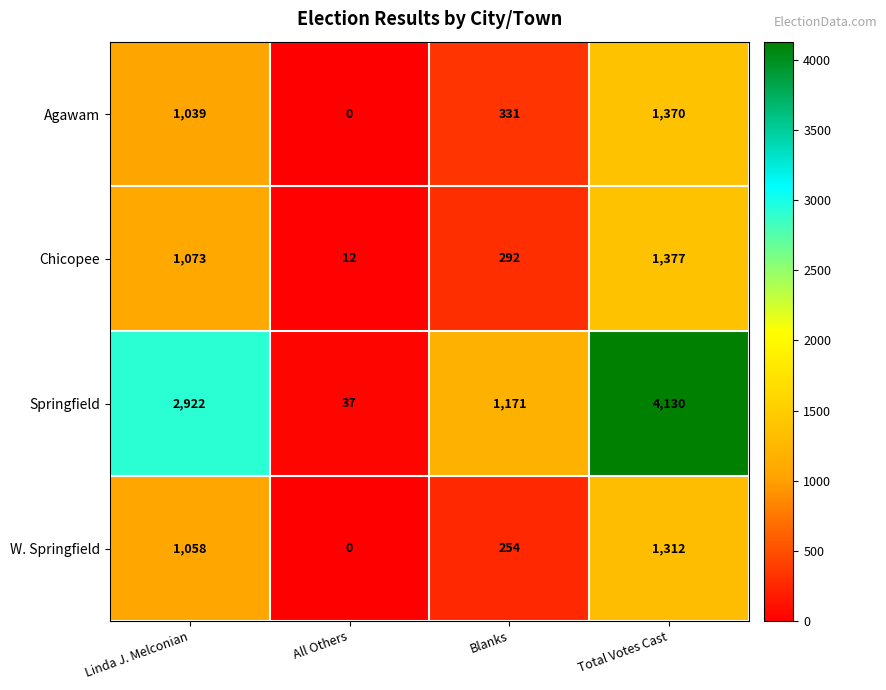

Reading left to right, list all the values displayed in this chart.

Agawam: Linda J. Melconian=1039	All Others=0	Blanks=331	Total Votes Cast=1370
Chicopee: Linda J. Melconian=1073	All Others=12	Blanks=292	Total Votes Cast=1377
Springfield: Linda J. Melconian=2922	All Others=37	Blanks=1171	Total Votes Cast=4130
W. Springfield: Linda J. Melconian=1058	All Others=0	Blanks=254	Total Votes Cast=1312